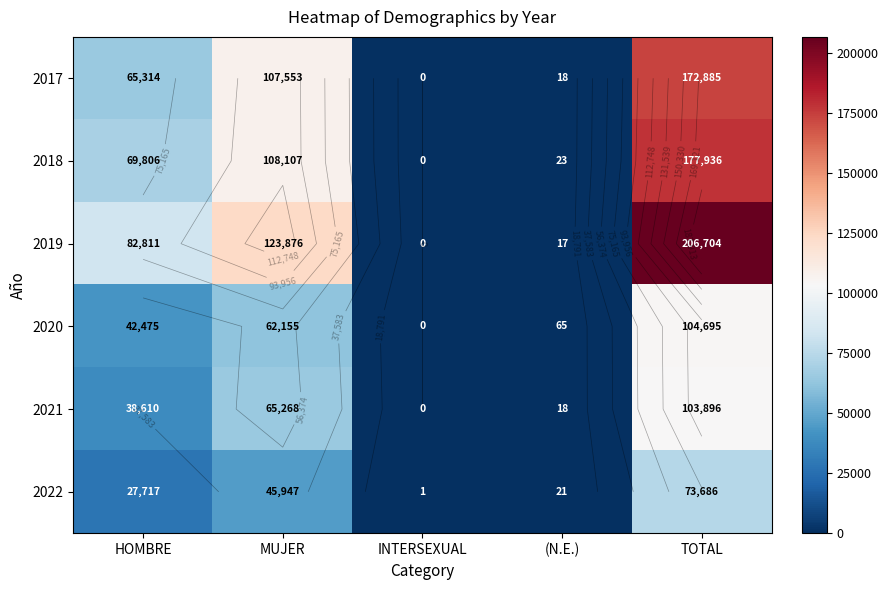

What is the difference between the maximum and minimum values in the 2020 series?

104695